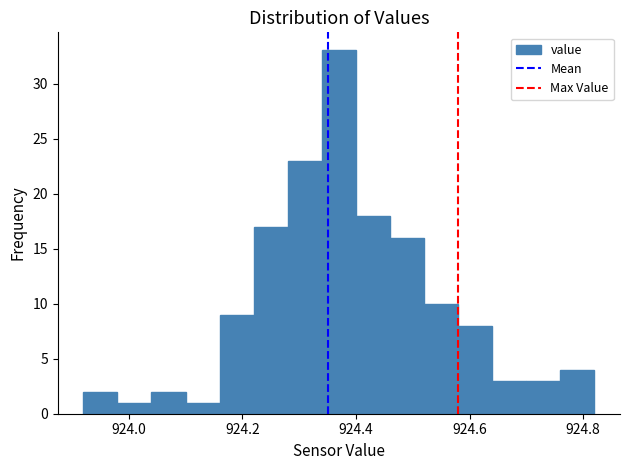

Around what value on the x-axis is the tallest bar? Give the approximate position of its centre, as read against the axis.

924.38